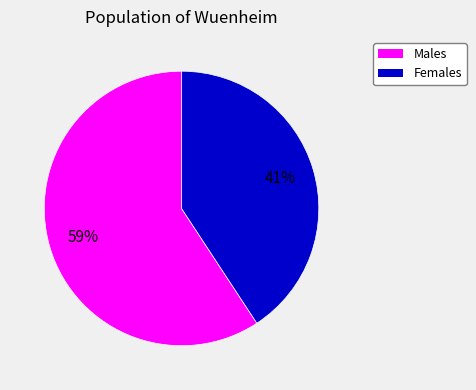

To the nearest percent, what is the difference between the largest and smallest slice percentages?

18%